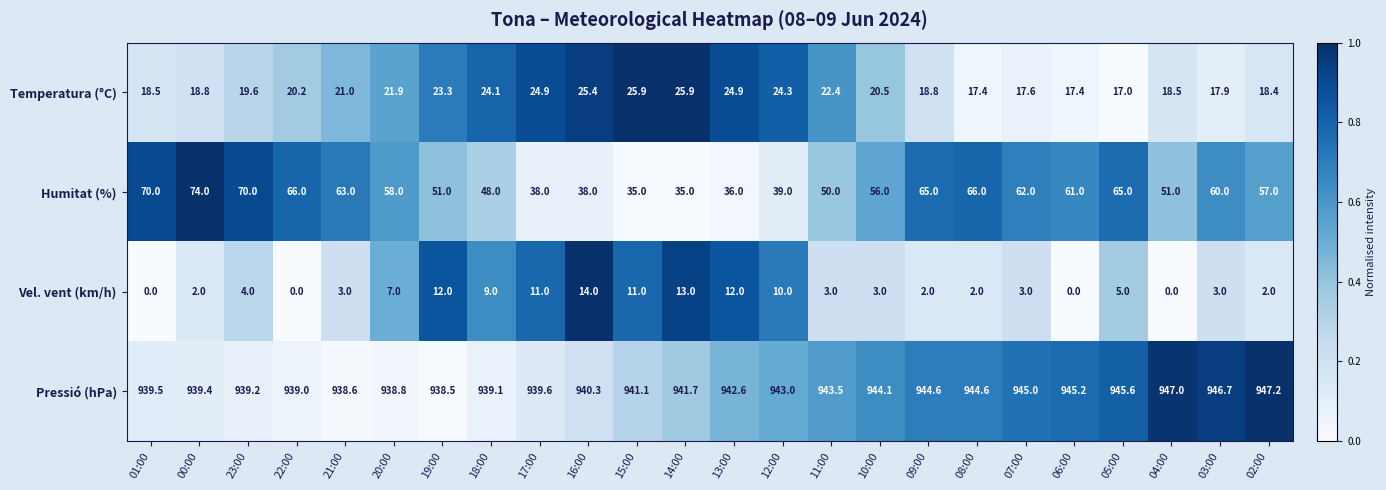

Where is Pressió (hPa) nearest to the value 942?

14:00